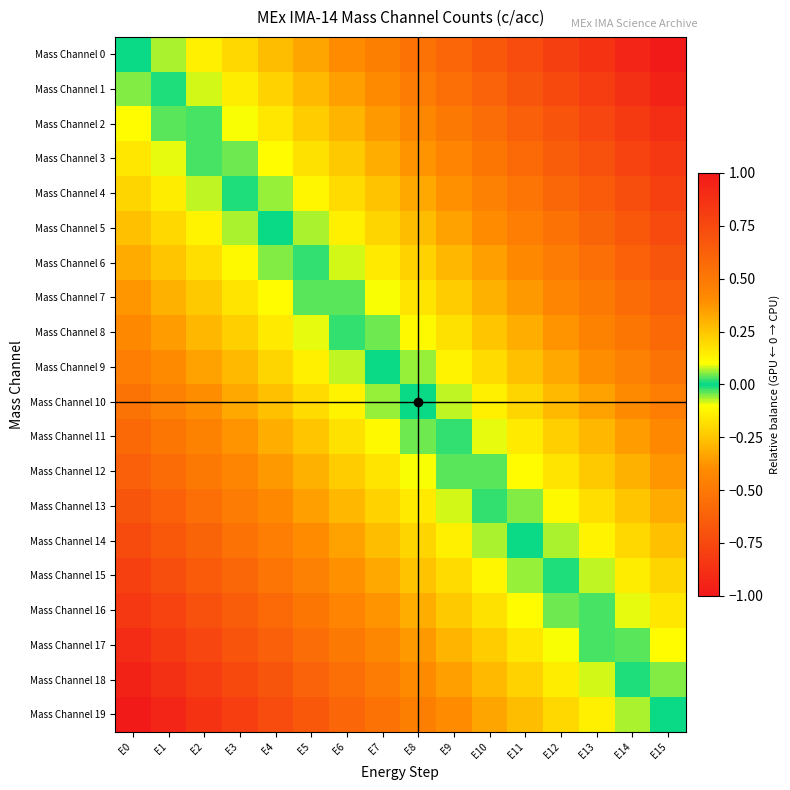

Reading right to left, transcribe all the data shown in this chart.

Mass Channel 0: E15=-1.0	E14=-0.9	E13=-0.9	E12=-0.8	E11=-0.7	E10=-0.7	E9=-0.6	E8=-0.5	E7=-0.5	E6=-0.4	E5=-0.3	E4=-0.3	E3=-0.2	E2=-0.1	E1=-0.1	E0=0.0
Mass Channel 1: E15=-0.9	E14=-0.9	E13=-0.8	E12=-0.7	E11=-0.7	E10=-0.6	E9=-0.5	E8=-0.5	E7=-0.4	E6=-0.3	E5=-0.3	E4=-0.2	E3=-0.1	E2=-0.1	E1=-0.0	E0=0.1
Mass Channel 2: E15=-0.9	E14=-0.8	E13=-0.8	E12=-0.7	E11=-0.6	E10=-0.6	E9=-0.5	E8=-0.4	E7=-0.4	E6=-0.3	E5=-0.2	E4=-0.2	E3=-0.1	E2=-0.0	E1=0.0	E0=0.1
Mass Channel 3: E15=-0.8	E14=-0.8	E13=-0.7	E12=-0.6	E11=-0.6	E10=-0.5	E9=-0.4	E8=-0.4	E7=-0.3	E6=-0.2	E5=-0.2	E4=-0.1	E3=-0.0	E2=0.0	E1=0.1	E0=0.2
Mass Channel 4: E15=-0.8	E14=-0.7	E13=-0.7	E12=-0.6	E11=-0.5	E10=-0.5	E9=-0.4	E8=-0.3	E7=-0.3	E6=-0.2	E5=-0.1	E4=-0.1	E3=0.0	E2=0.1	E1=0.1	E0=0.2
Mass Channel 5: E15=-0.7	E14=-0.7	E13=-0.6	E12=-0.5	E11=-0.5	E10=-0.4	E9=-0.3	E8=-0.3	E7=-0.2	E6=-0.1	E5=-0.1	E4=-0.0	E3=0.1	E2=0.1	E1=0.2	E0=0.3
Mass Channel 6: E15=-0.7	E14=-0.6	E13=-0.6	E12=-0.5	E11=-0.4	E10=-0.4	E9=-0.3	E8=-0.2	E7=-0.2	E6=-0.1	E5=-0.0	E4=0.0	E3=0.1	E2=0.2	E1=0.2	E0=0.3
Mass Channel 7: E15=-0.6	E14=-0.6	E13=-0.5	E12=-0.4	E11=-0.4	E10=-0.3	E9=-0.2	E8=-0.2	E7=-0.1	E6=-0.0	E5=0.0	E4=0.1	E3=0.2	E2=0.2	E1=0.3	E0=0.4
Mass Channel 8: E15=-0.6	E14=-0.5	E13=-0.4	E12=-0.4	E11=-0.3	E10=-0.2	E9=-0.2	E8=-0.1	E7=-0.0	E6=0.0	E5=0.1	E4=0.2	E3=0.2	E2=0.3	E1=0.4	E0=0.4
Mass Channel 9: E15=-0.5	E14=-0.5	E13=-0.4	E12=-0.3	E11=-0.3	E10=-0.2	E9=-0.1	E8=-0.1	E7=0.0	E6=0.1	E5=0.1	E4=0.2	E3=0.3	E2=0.3	E1=0.4	E0=0.5
Mass Channel 10: E15=-0.5	E14=-0.4	E13=-0.3	E12=-0.3	E11=-0.2	E10=-0.1	E9=-0.1	E8=-0.0	E7=0.1	E6=0.1	E5=0.2	E4=0.3	E3=0.3	E2=0.4	E1=0.5	E0=0.5
Mass Channel 11: E15=-0.4	E14=-0.4	E13=-0.3	E12=-0.2	E11=-0.2	E10=-0.1	E9=-0.0	E8=0.0	E7=0.1	E6=0.2	E5=0.2	E4=0.3	E3=0.4	E2=0.4	E1=0.5	E0=0.6
Mass Channel 12: E15=-0.4	E14=-0.3	E13=-0.2	E12=-0.2	E11=-0.1	E10=-0.0	E9=0.0	E8=0.1	E7=0.2	E6=0.2	E5=0.3	E4=0.4	E3=0.4	E2=0.5	E1=0.6	E0=0.6
Mass Channel 13: E15=-0.3	E14=-0.2	E13=-0.2	E12=-0.1	E11=-0.0	E10=0.0	E9=0.1	E8=0.2	E7=0.2	E6=0.3	E5=0.4	E4=0.4	E3=0.5	E2=0.6	E1=0.6	E0=0.7
Mass Channel 14: E15=-0.3	E14=-0.2	E13=-0.1	E12=-0.1	E11=0.0	E10=0.1	E9=0.1	E8=0.2	E7=0.3	E6=0.3	E5=0.4	E4=0.5	E3=0.5	E2=0.6	E1=0.7	E0=0.7
Mass Channel 15: E15=-0.2	E14=-0.1	E13=-0.1	E12=-0.0	E11=0.1	E10=0.1	E9=0.2	E8=0.3	E7=0.3	E6=0.4	E5=0.5	E4=0.5	E3=0.6	E2=0.7	E1=0.7	E0=0.8
Mass Channel 16: E15=-0.2	E14=-0.1	E13=-0.0	E12=0.0	E11=0.1	E10=0.2	E9=0.2	E8=0.3	E7=0.4	E6=0.4	E5=0.5	E4=0.6	E3=0.6	E2=0.7	E1=0.8	E0=0.8
Mass Channel 17: E15=-0.1	E14=-0.0	E13=0.0	E12=0.1	E11=0.2	E10=0.2	E9=0.3	E8=0.4	E7=0.4	E6=0.5	E5=0.6	E4=0.6	E3=0.7	E2=0.8	E1=0.8	E0=0.9
Mass Channel 18: E15=-0.1	E14=0.0	E13=0.1	E12=0.1	E11=0.2	E10=0.3	E9=0.3	E8=0.4	E7=0.5	E6=0.5	E5=0.6	E4=0.7	E3=0.7	E2=0.8	E1=0.9	E0=0.9
Mass Channel 19: E15=0.0	E14=0.1	E13=0.1	E12=0.2	E11=0.3	E10=0.3	E9=0.4	E8=0.5	E7=0.5	E6=0.6	E5=0.7	E4=0.7	E3=0.8	E2=0.9	E1=0.9	E0=1.0